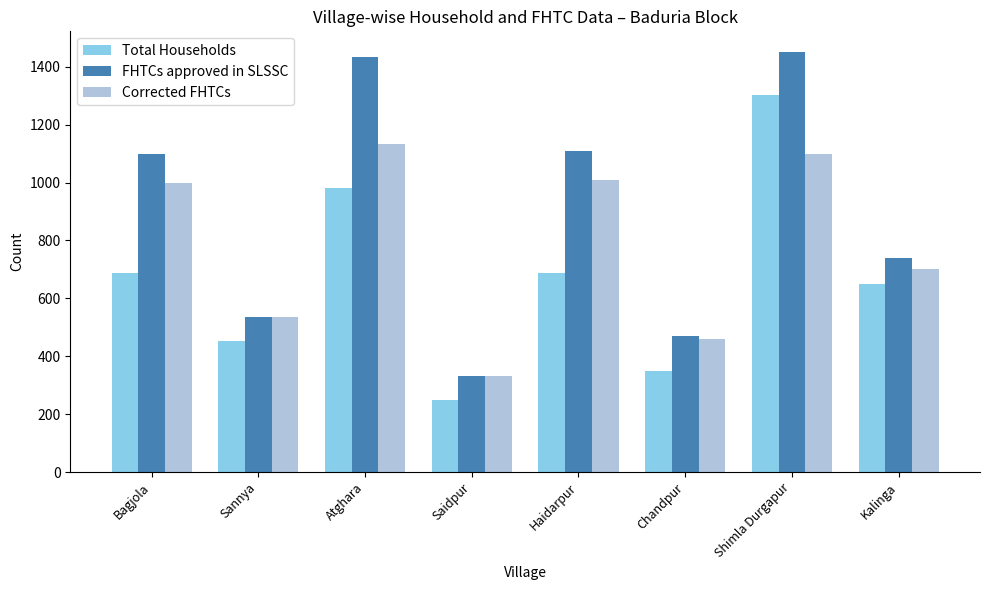

Is it true that Corrected FHTCs equals 700 at Kalinga?

True